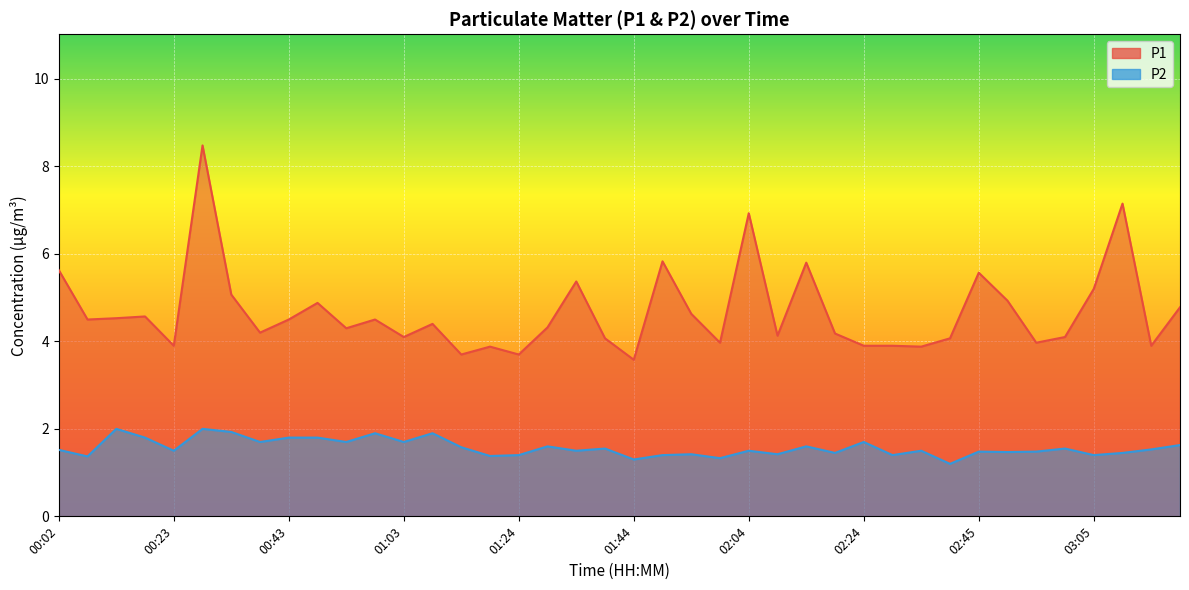

Rank the series at 02:40 from lowest to highest value.

P2, P1